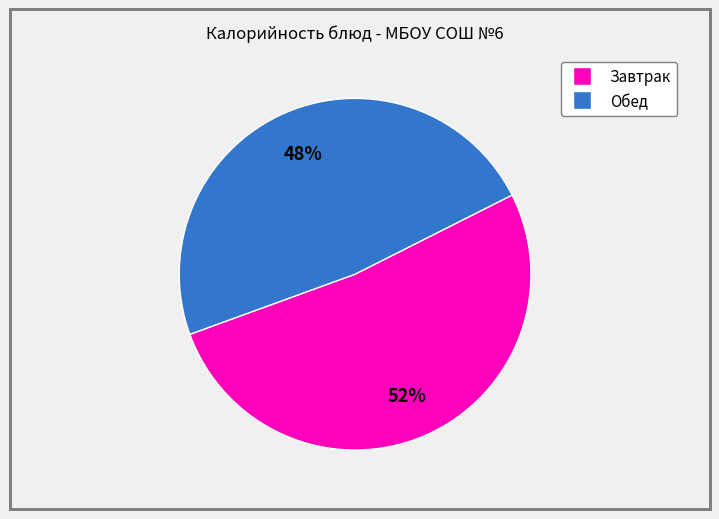

Does any single category account for the majority?

Yes